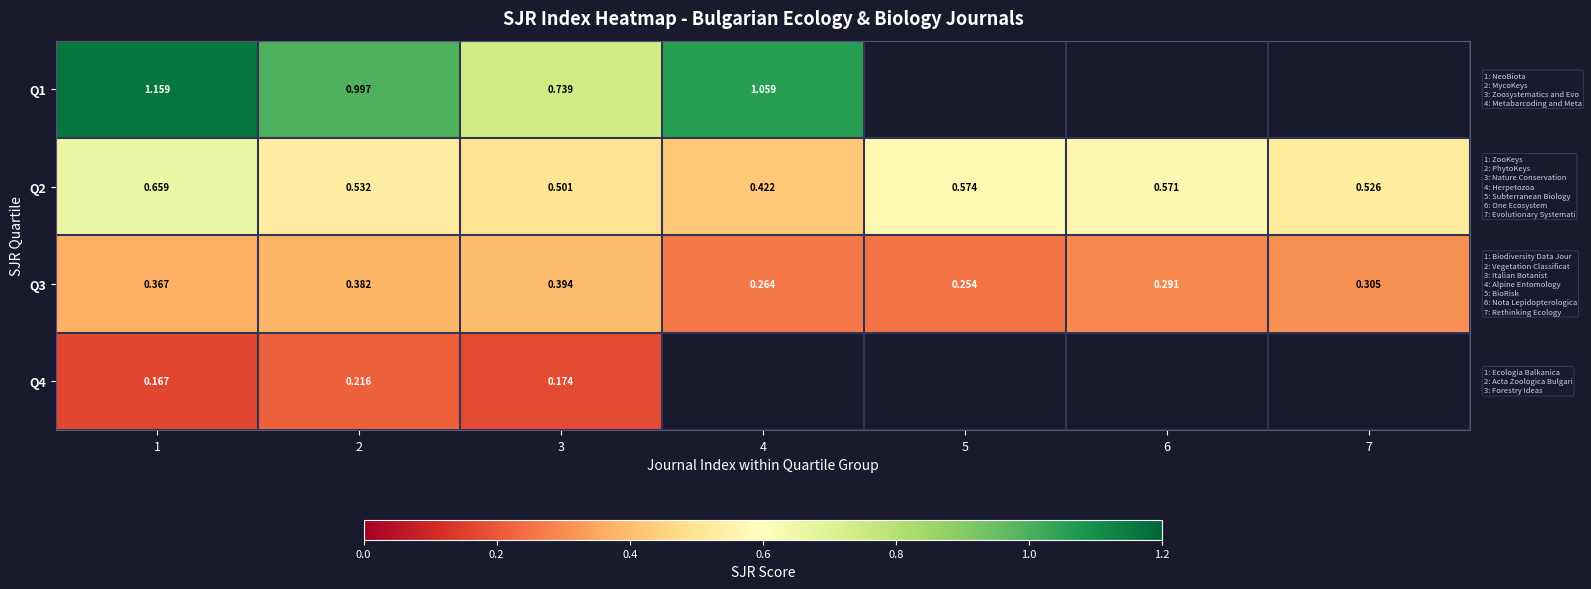

What is the lowest value of the Q3 series?

0.3